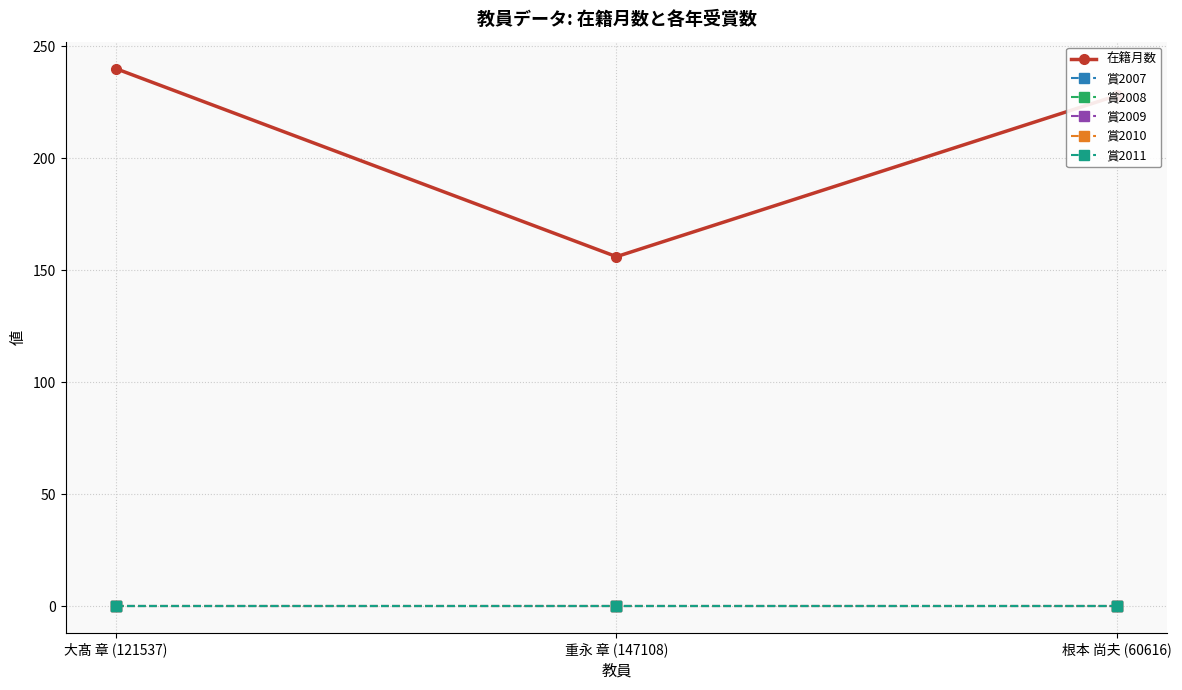

Does the chart have visible grid lines?

Yes